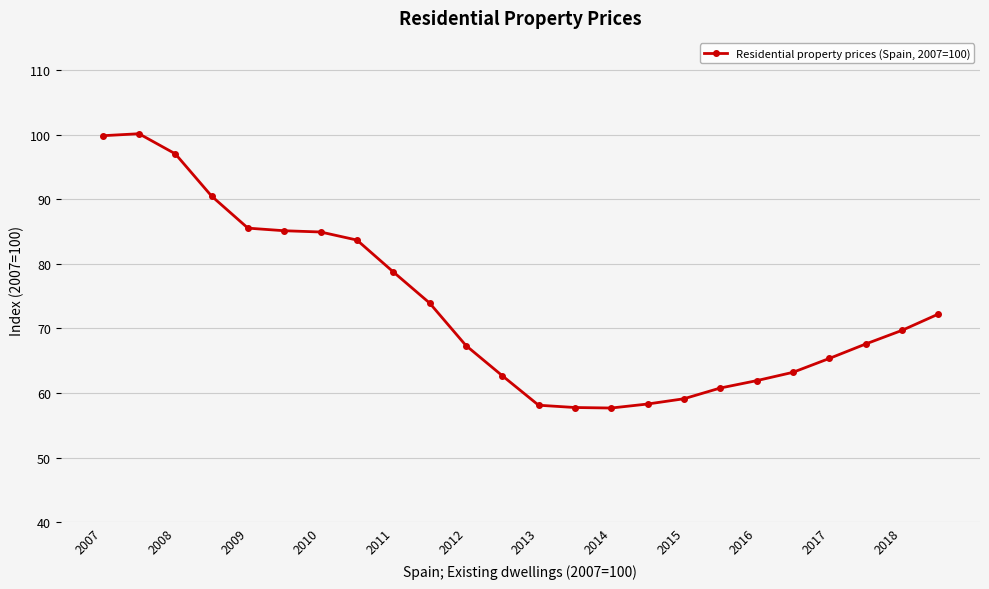

How many distinct data groups are displayed?

1